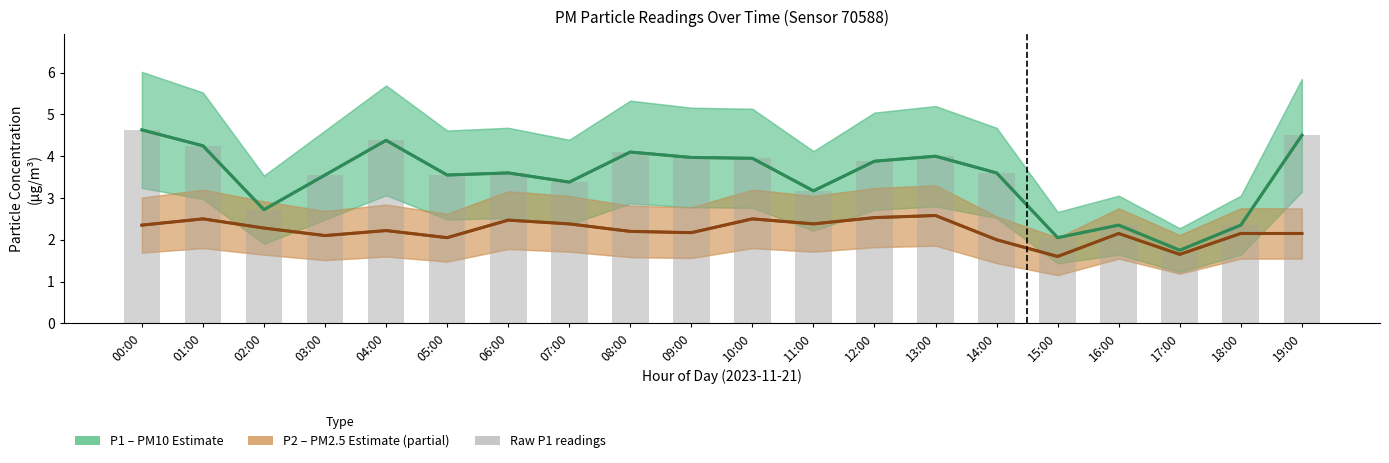

At which label is P1 (PM10) closest to 3?

11:00